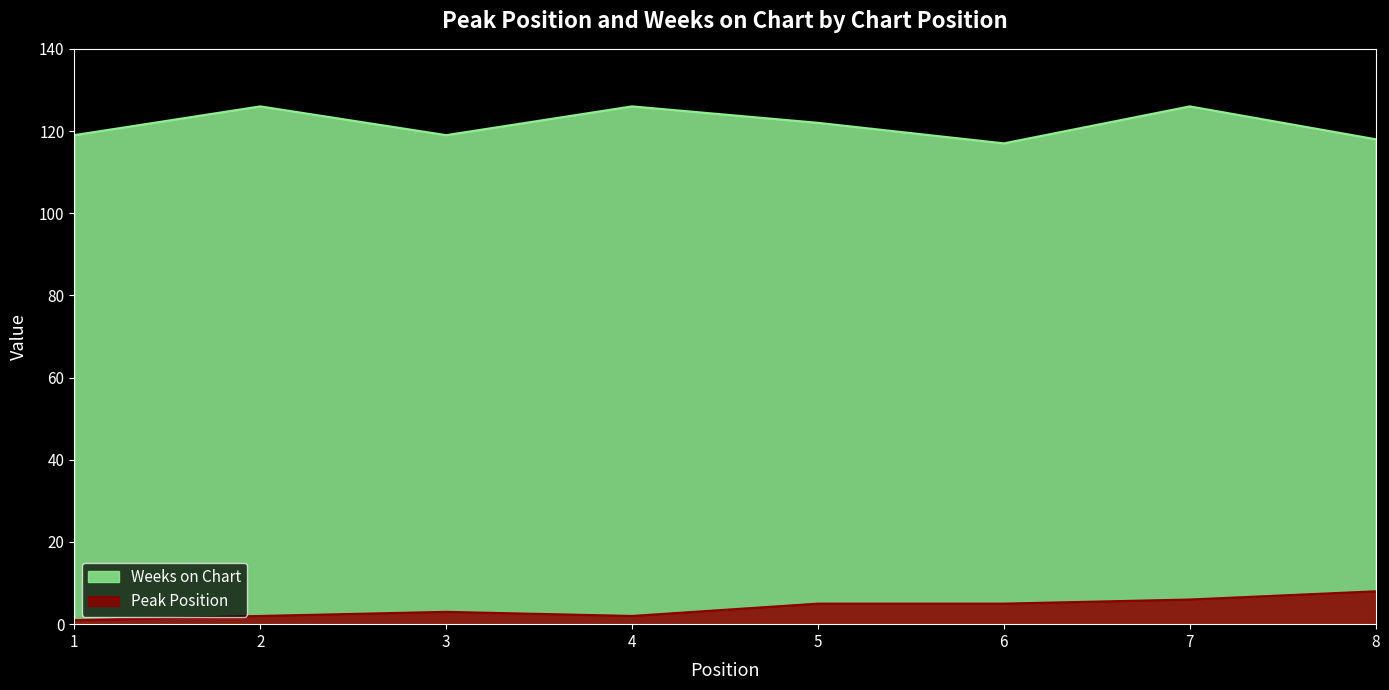

Which category has the lowest value across all series?

1